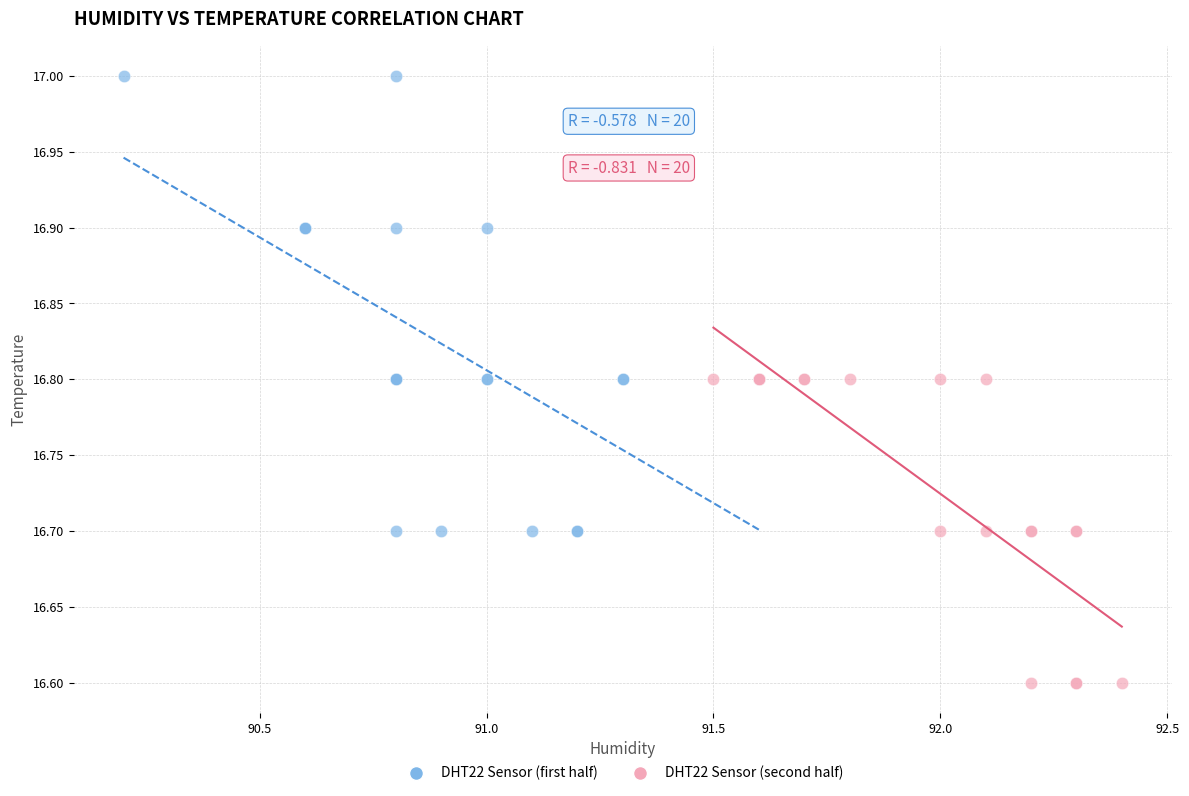

Which series reaches the maximum Y coordinate?

DHT22 Sensor (first half)